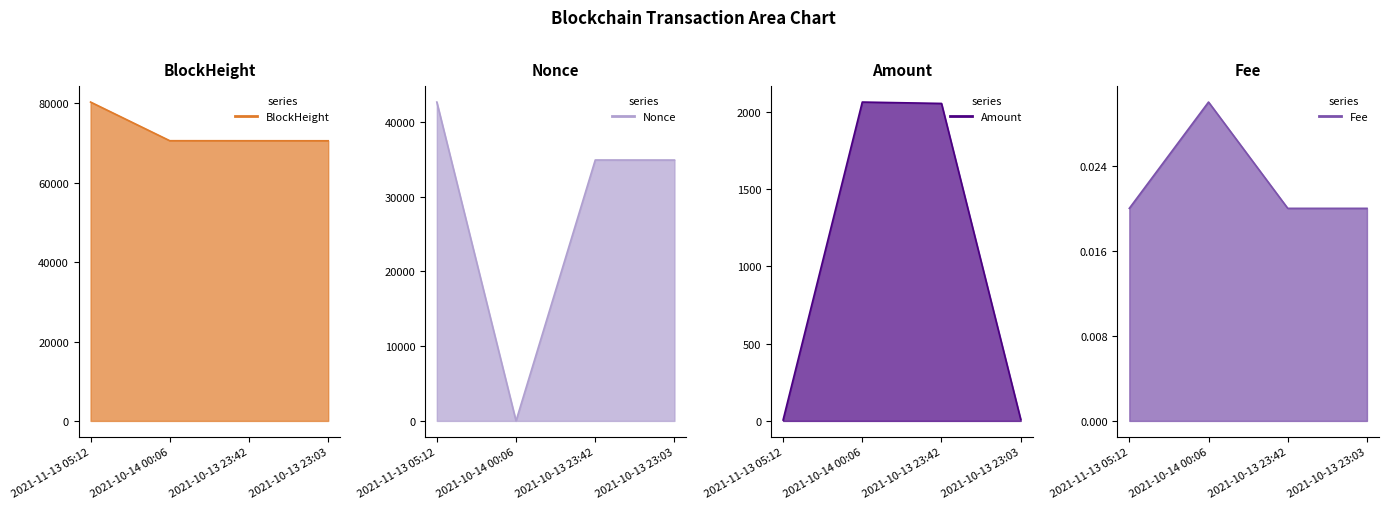

True or false: BlockHeight and Fee cross at least once.

False